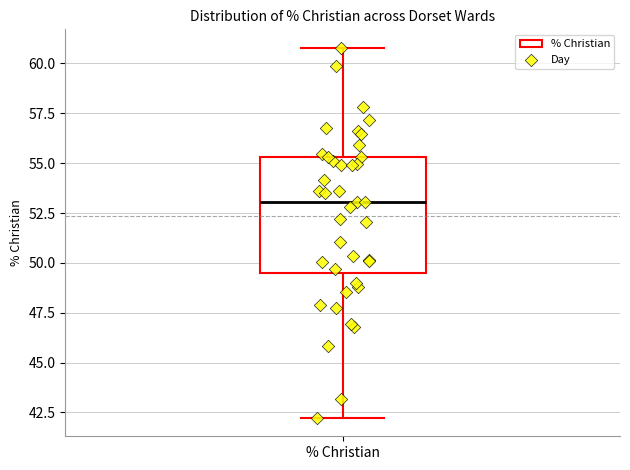

Read this box plot against the y-axis: the position of the median line, the range covered by the box, and the ends of both whiskers. The values are not printed on the chart, so give them approximately, as read against the axis.

median 53.0, box 49.5 to 55.5, whiskers 42.0 to 61.0